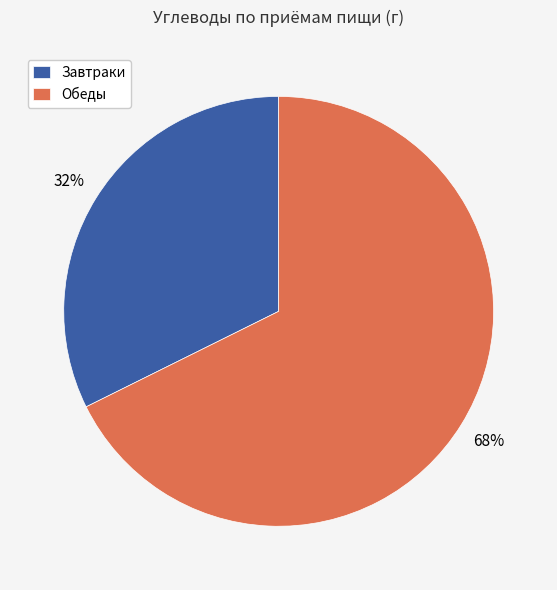

To the nearest percent, what portion does Завтраки represent?

32%